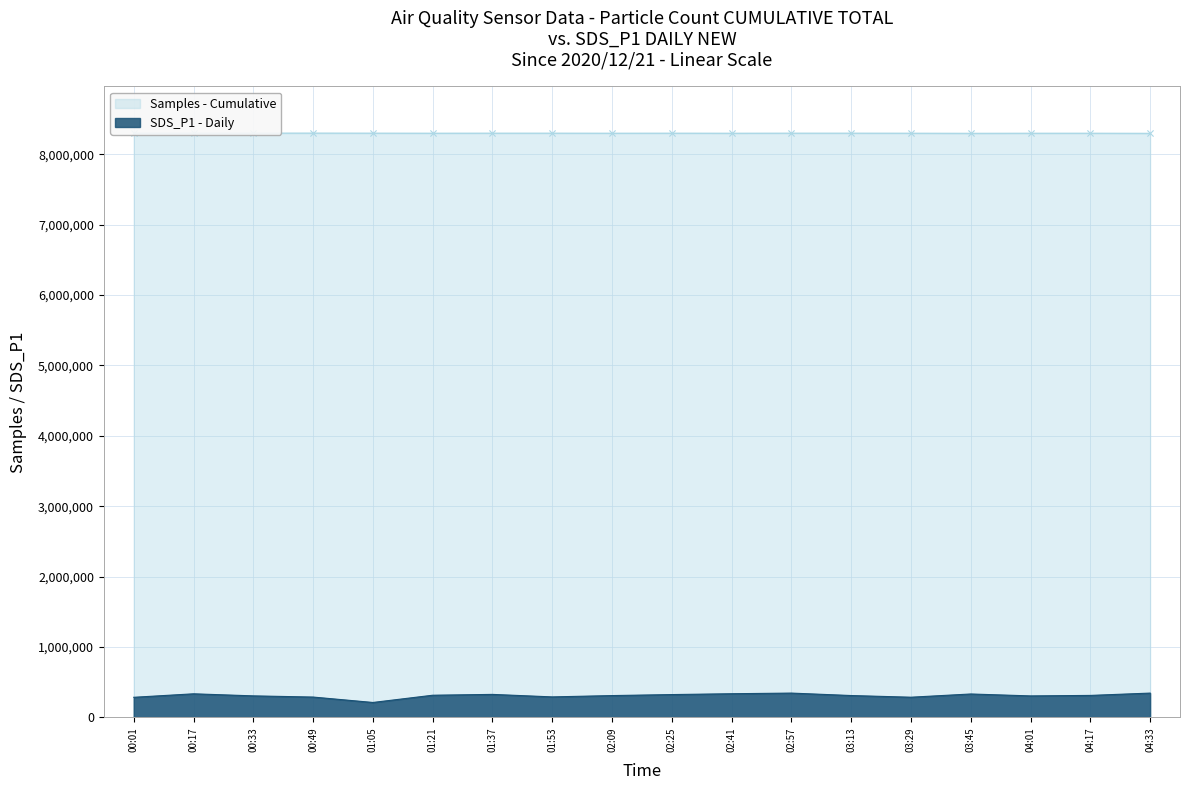

Is the value of SDS_P1 - Daily at 01:53 greater than the value of Samples - Cumulative at 03:29?

No